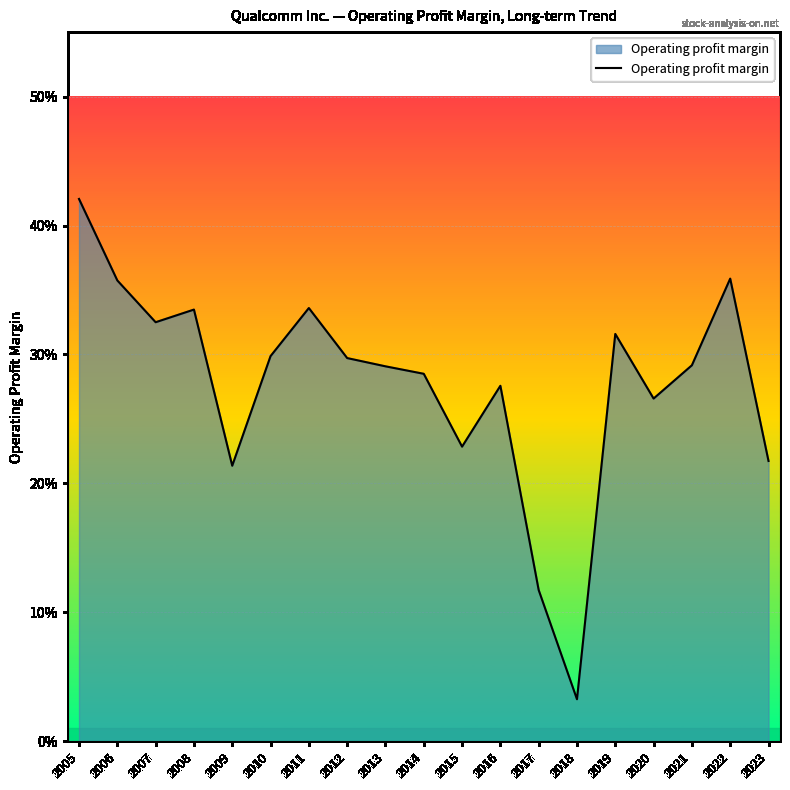

What value does the data have at 2019?

0.3